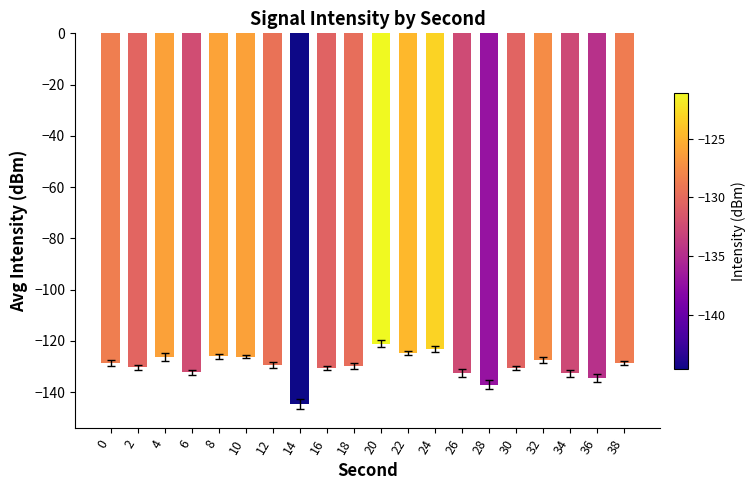

What is the average value?

-129.8